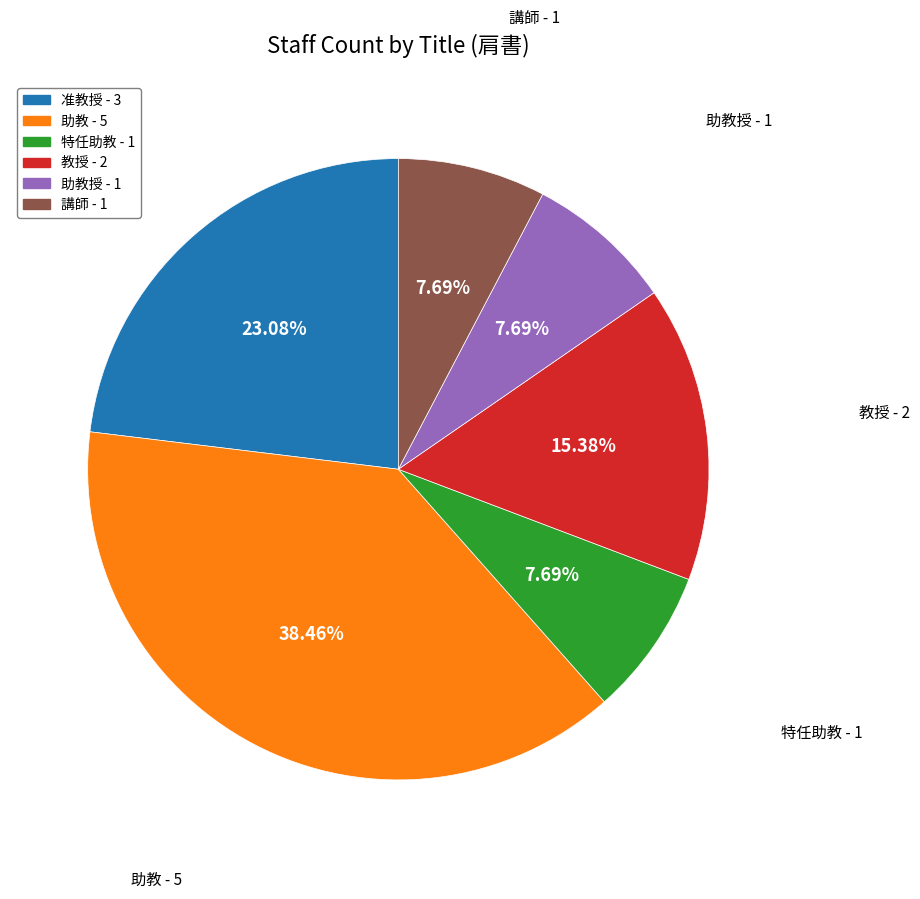

Does any single category account for the majority?

No